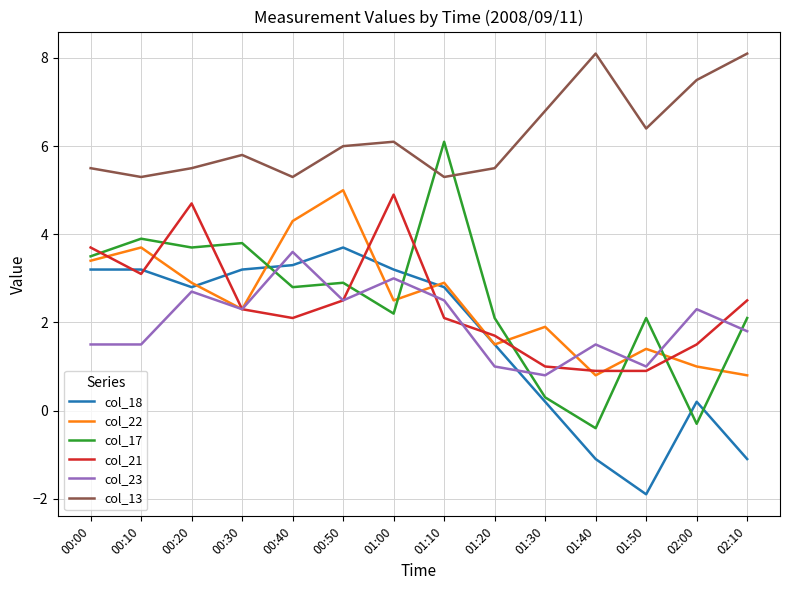

Reading left to right, what are all the values shown in this chart?

col_18: 00:00=3.2	00:10=3.2	00:20=2.8	00:30=3.2	00:40=3.3	00:50=3.7	01:00=3.2	01:10=2.8	01:20=1.5	01:30=0.2	01:40=-1.1	01:50=-1.9	02:00=0.2	02:10=-1.1
col_22: 00:00=3.4	00:10=3.7	00:20=2.9	00:30=2.3	00:40=4.3	00:50=5.0	01:00=2.5	01:10=2.9	01:20=1.5	01:30=1.9	01:40=0.8	01:50=1.4	02:00=1.0	02:10=0.8
col_17: 00:00=3.5	00:10=3.9	00:20=3.7	00:30=3.8	00:40=2.8	00:50=2.9	01:00=2.2	01:10=6.1	01:20=2.1	01:30=0.3	01:40=-0.4	01:50=2.1	02:00=-0.3	02:10=2.1
col_21: 00:00=3.7	00:10=3.1	00:20=4.7	00:30=2.3	00:40=2.1	00:50=2.5	01:00=4.9	01:10=2.1	01:20=1.7	01:30=1.0	01:40=0.9	01:50=0.9	02:00=1.5	02:10=2.5
col_23: 00:00=1.5	00:10=1.5	00:20=2.7	00:30=2.3	00:40=3.6	00:50=2.5	01:00=3.0	01:10=2.5	01:20=1.0	01:30=0.8	01:40=1.5	01:50=1.0	02:00=2.3	02:10=1.8
col_13: 00:00=5.5	00:10=5.3	00:20=5.5	00:30=5.8	00:40=5.3	00:50=6.0	01:00=6.1	01:10=5.3	01:20=5.5	01:30=6.8	01:40=8.1	01:50=6.4	02:00=7.5	02:10=8.1